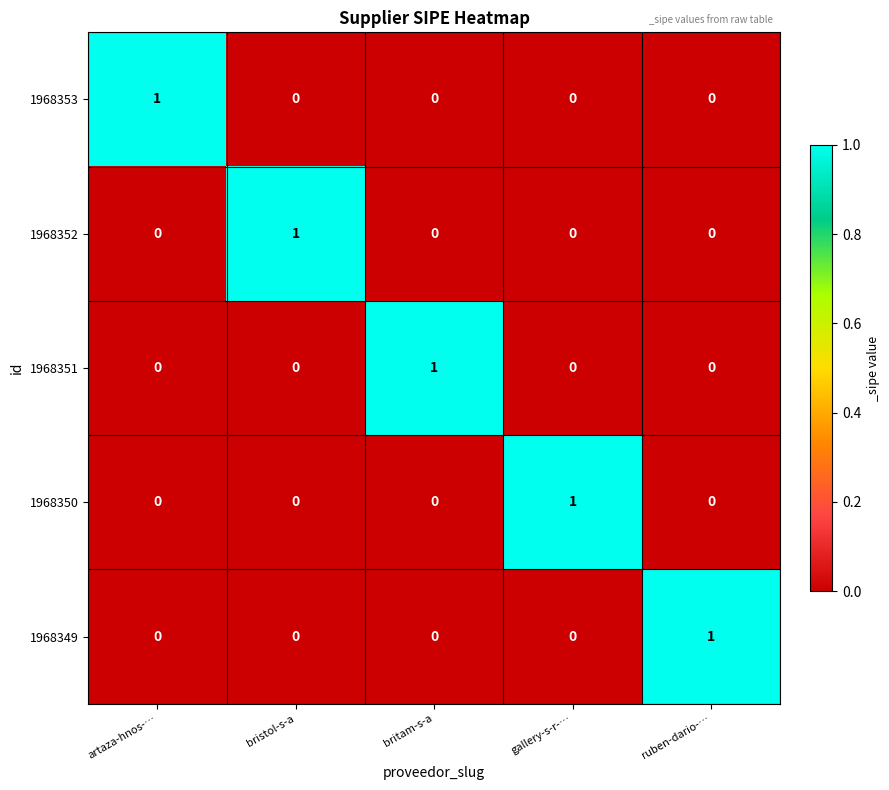

At which label does 1968352 reach its peak?

bristol-s-a